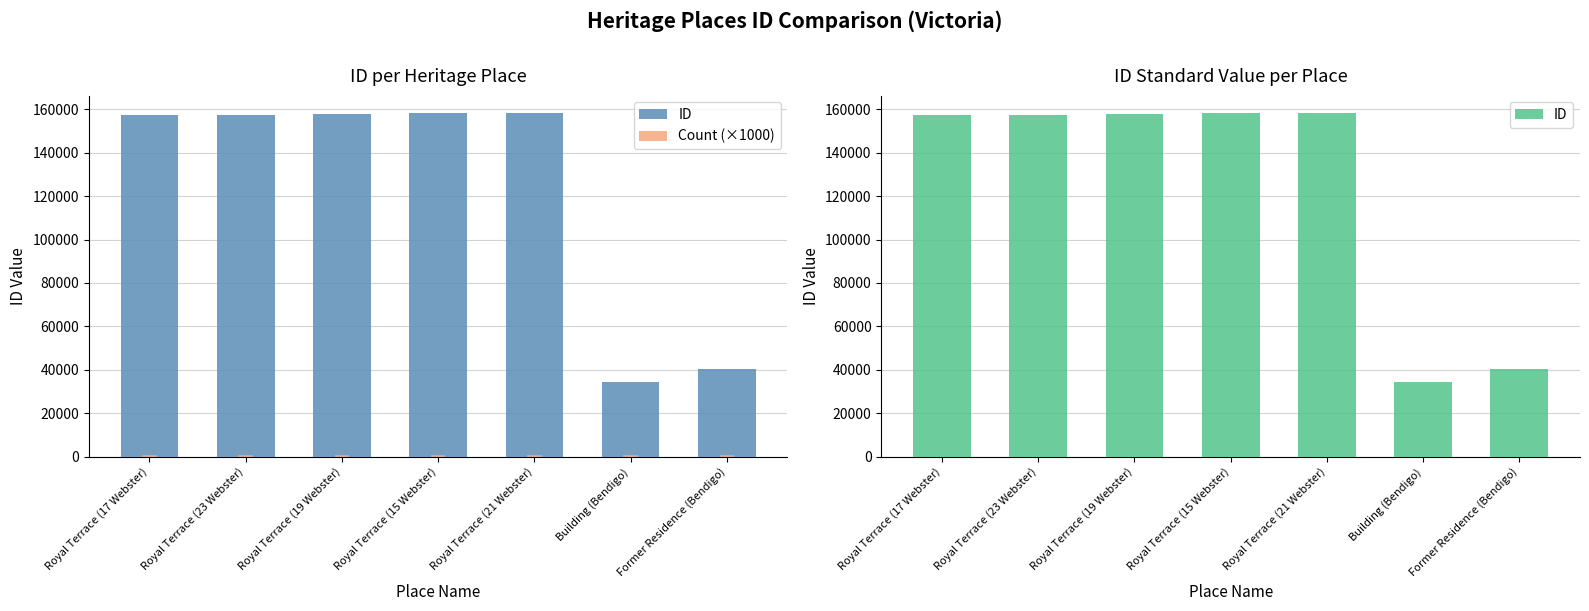

True or false: Count (×1000) has a value of 583 at Royal Terrace (21 Webster).

False